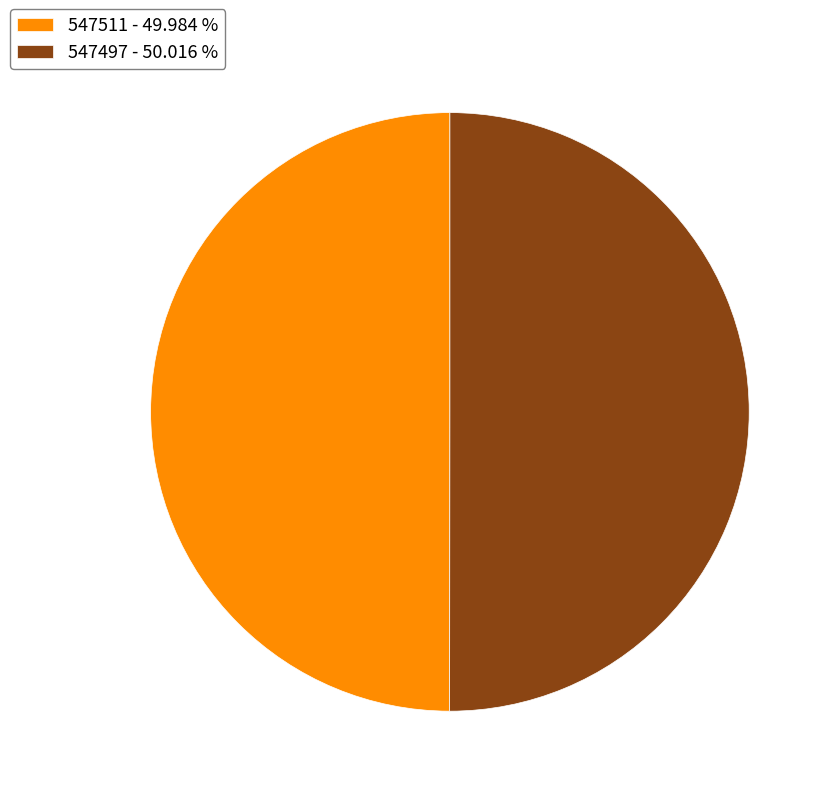

Approximately how many times larger is the value at 547511 - 49.984 % compared to 547497 - 50.016 %?

1.0